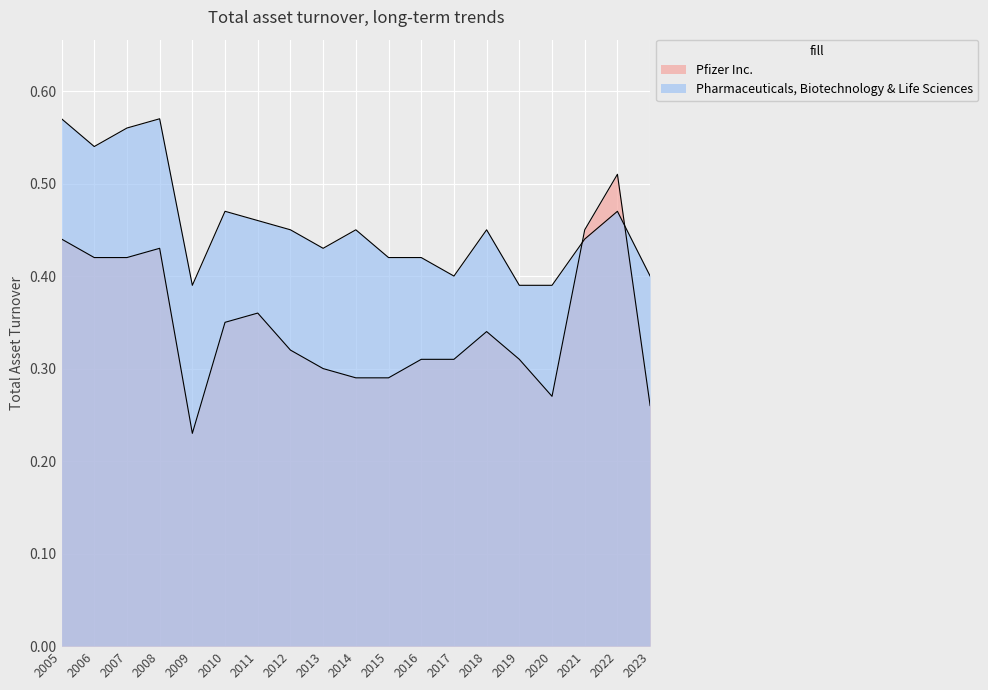

How many interior local valleys does the Pfizer Inc. series have?

2